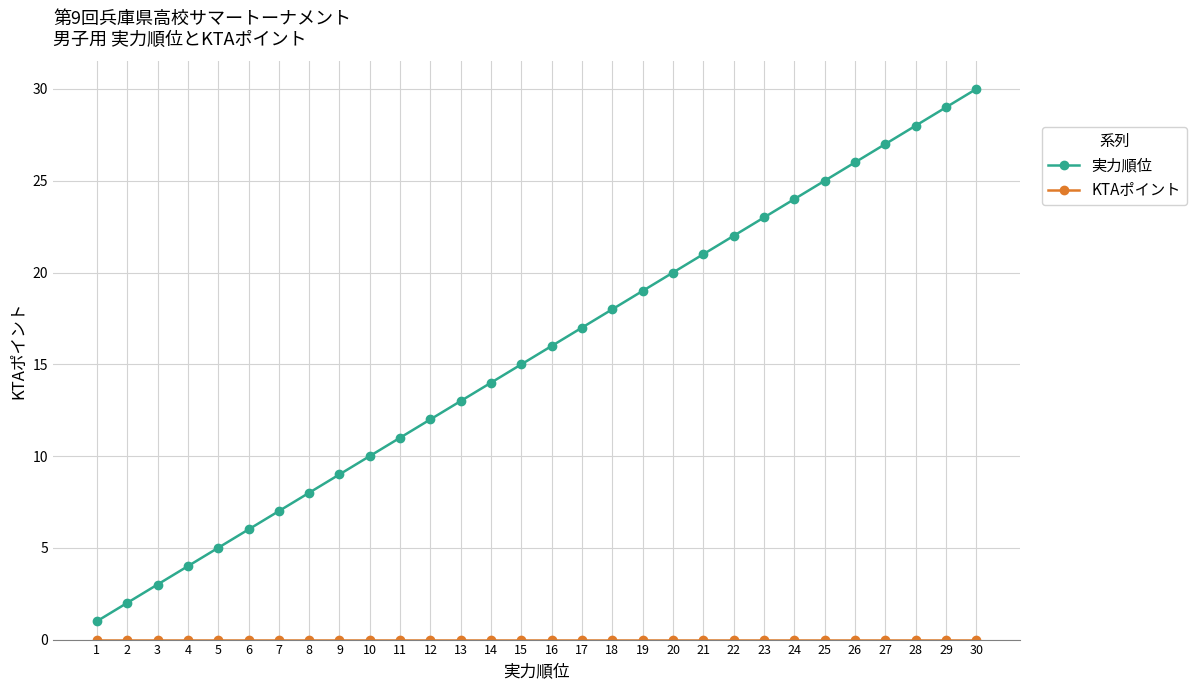

Which series has the widest spread of values?

実力順位